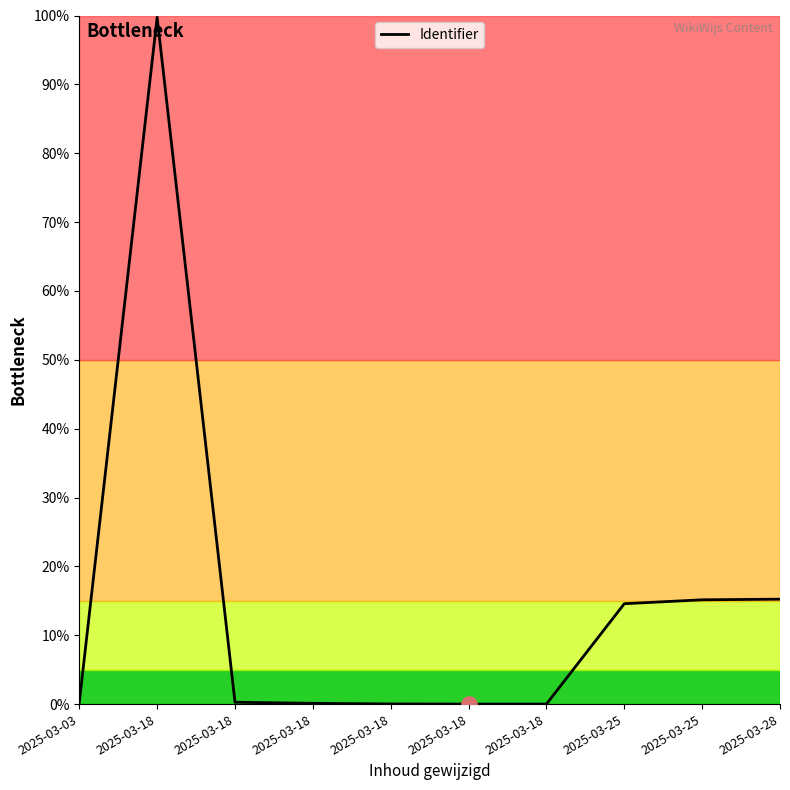

What is the change in value from 2025-03-18 to 2025-03-18?

-0.1